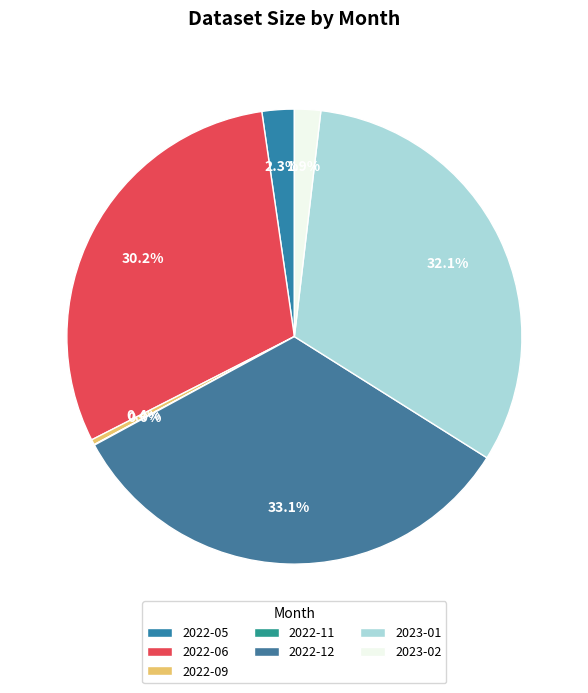

To the nearest percent, what portion does 2022-05 represent?

2%